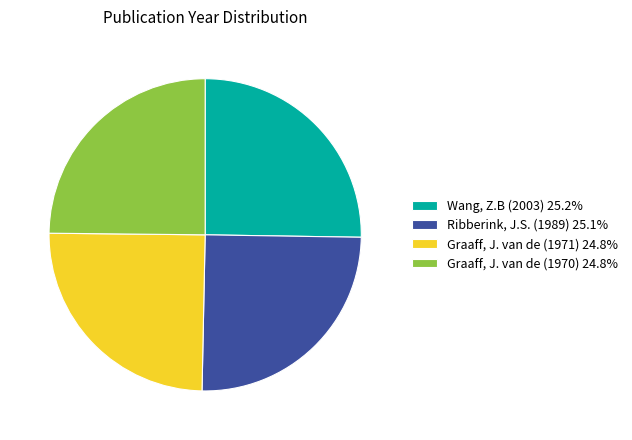

Is there a majority slice in this chart?

No